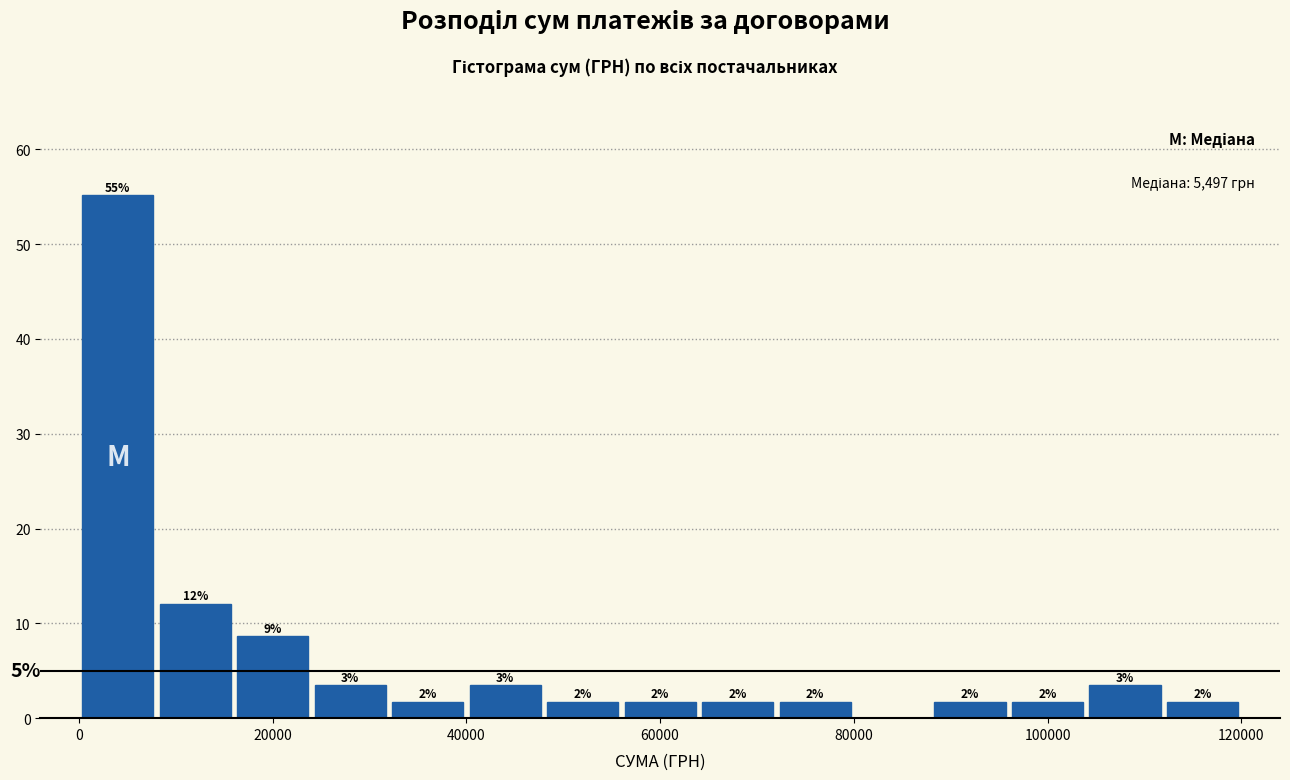

Read against the x-axis, roughly where is the centre of the tallest bar?

4000